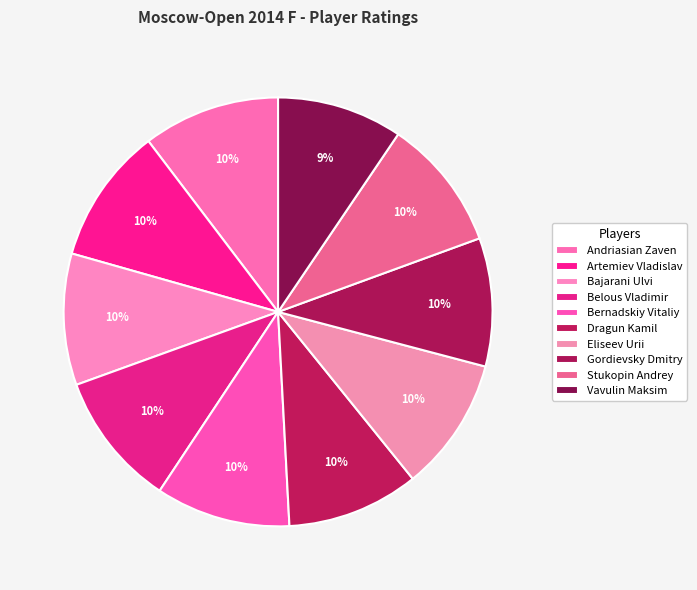

Rank the categories by value from lowest to highest.

Vavulin Maksim, Gordievsky Dmitry, Bajarani Ulvi, Dragun Kamil, Stukopin Andrey, Eliseev Urii, Bernadskiy Vitaliy, Belous Vladimir, Artemiev Vladislav, Andriasian Zaven